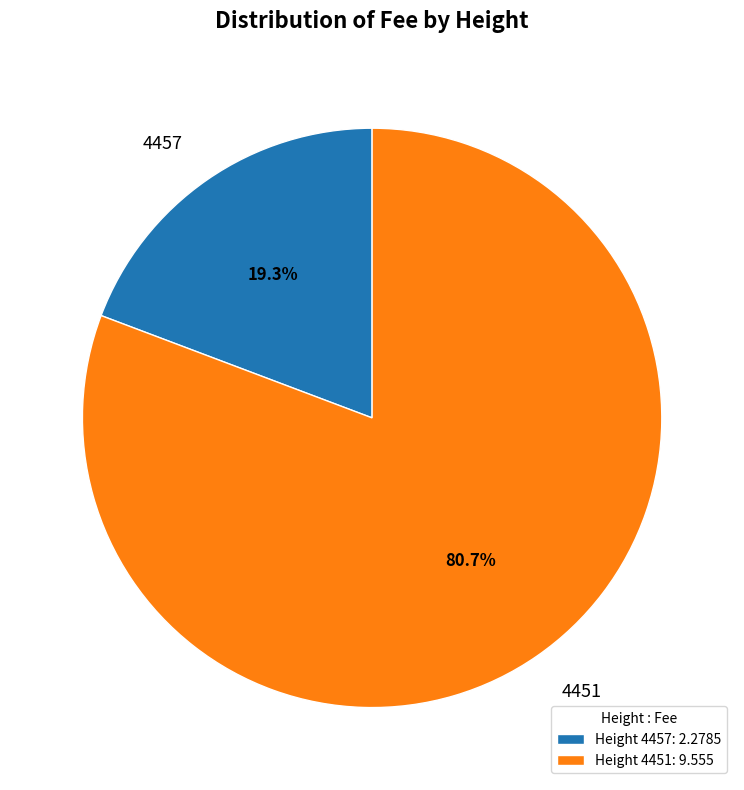

Which category has the smallest portion of the pie?

4457